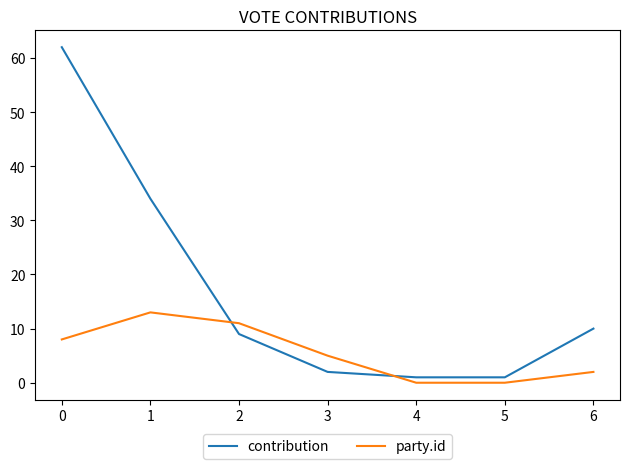

True or false: party.id has a value of 8 at 0.

True